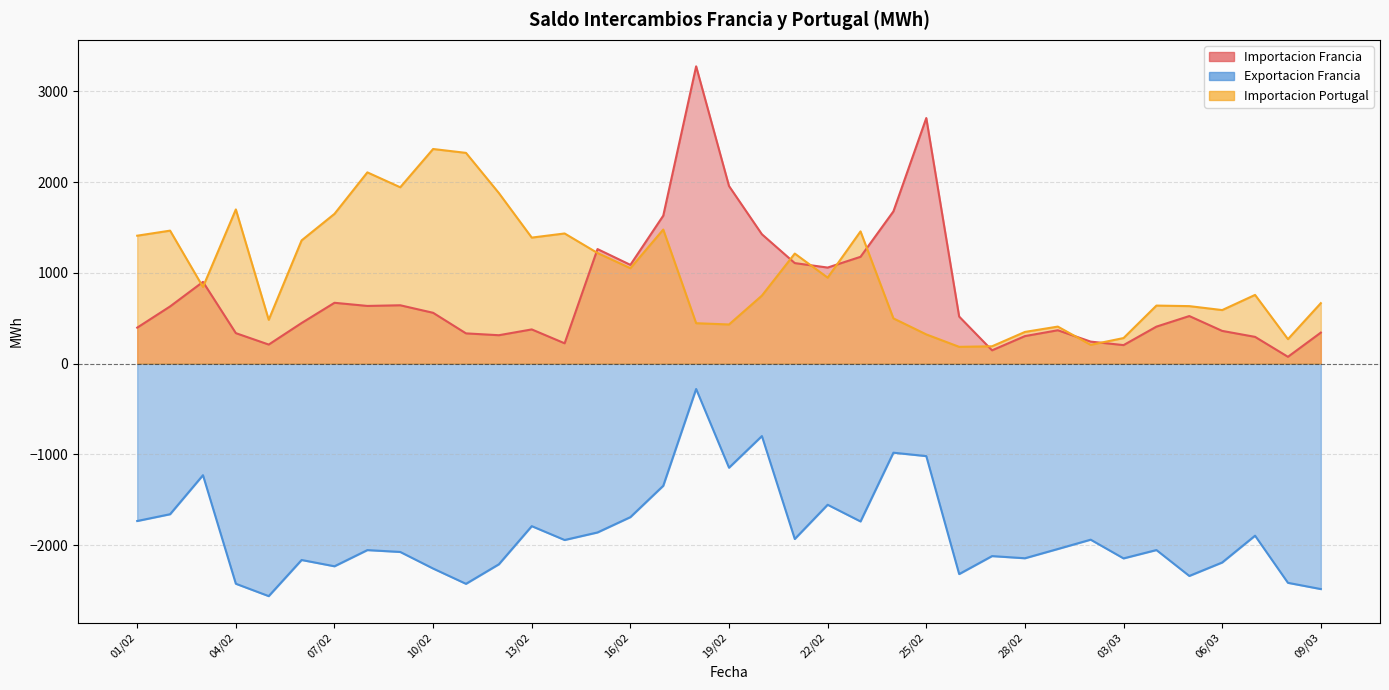

True or false: Exportacion Francia and Importacion Francia intersect in this chart.

False